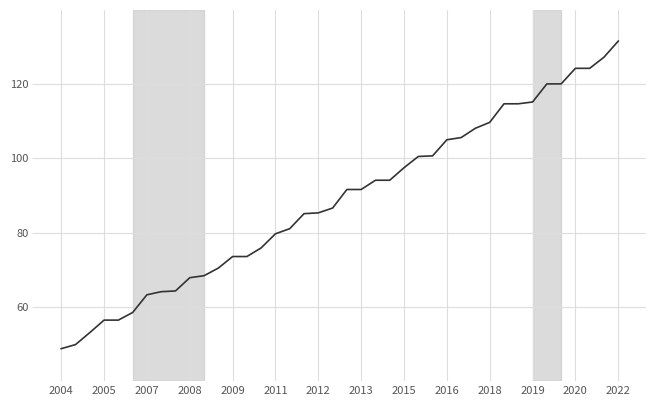

What is the smallest value displayed?

48.7